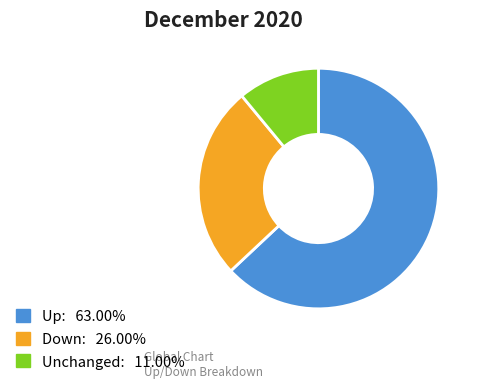

Is there a majority slice in this chart?

Yes